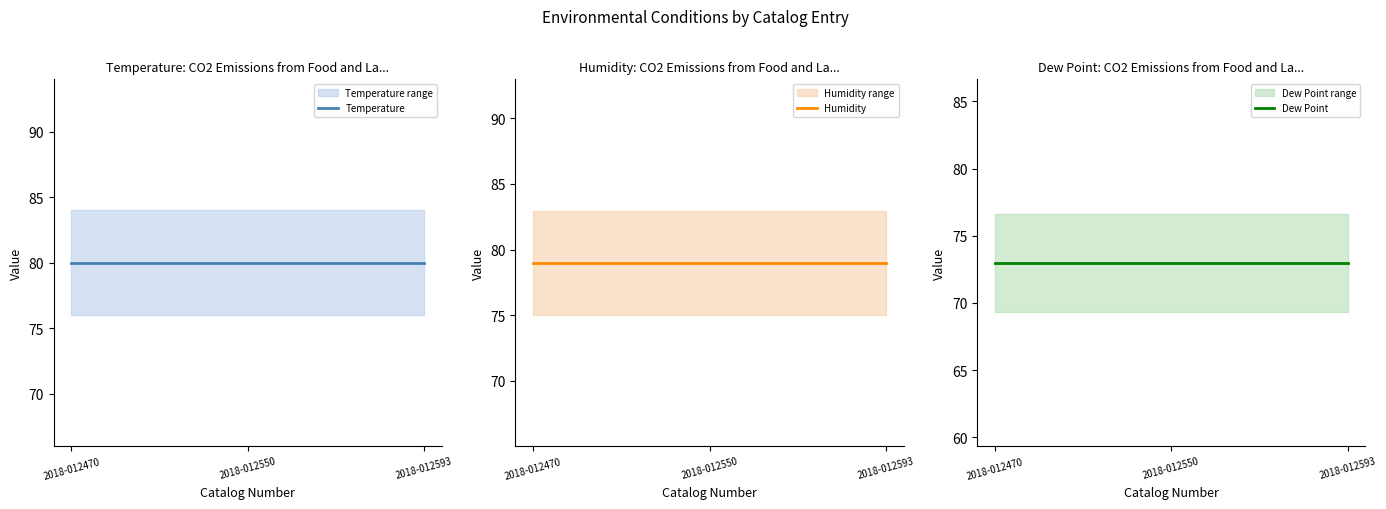

How many lines are shown in the chart?

3